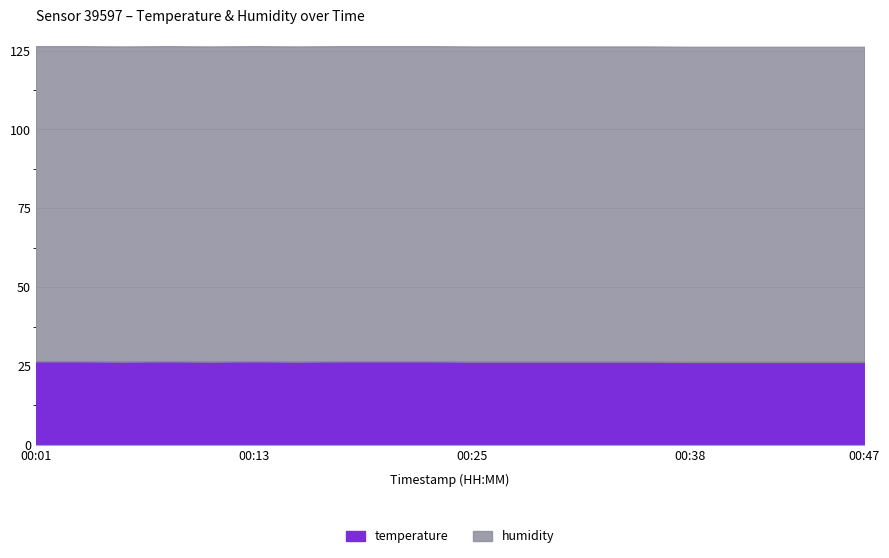

Which series has the largest range (max minus min)?

temperature